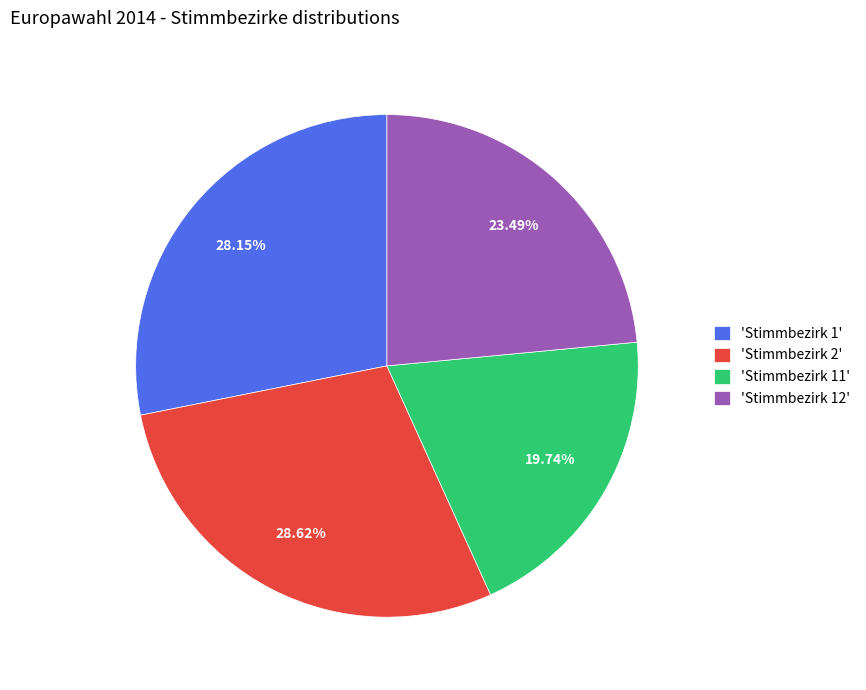

Is the sum of 'Stimmbezirk 11' and 'Stimmbezirk 12' greater than half?

No